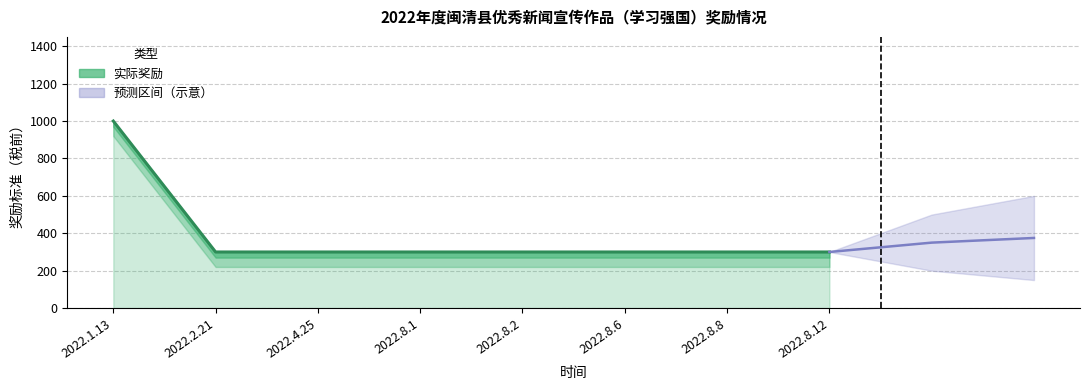

How many categories are shown in the chart?

8